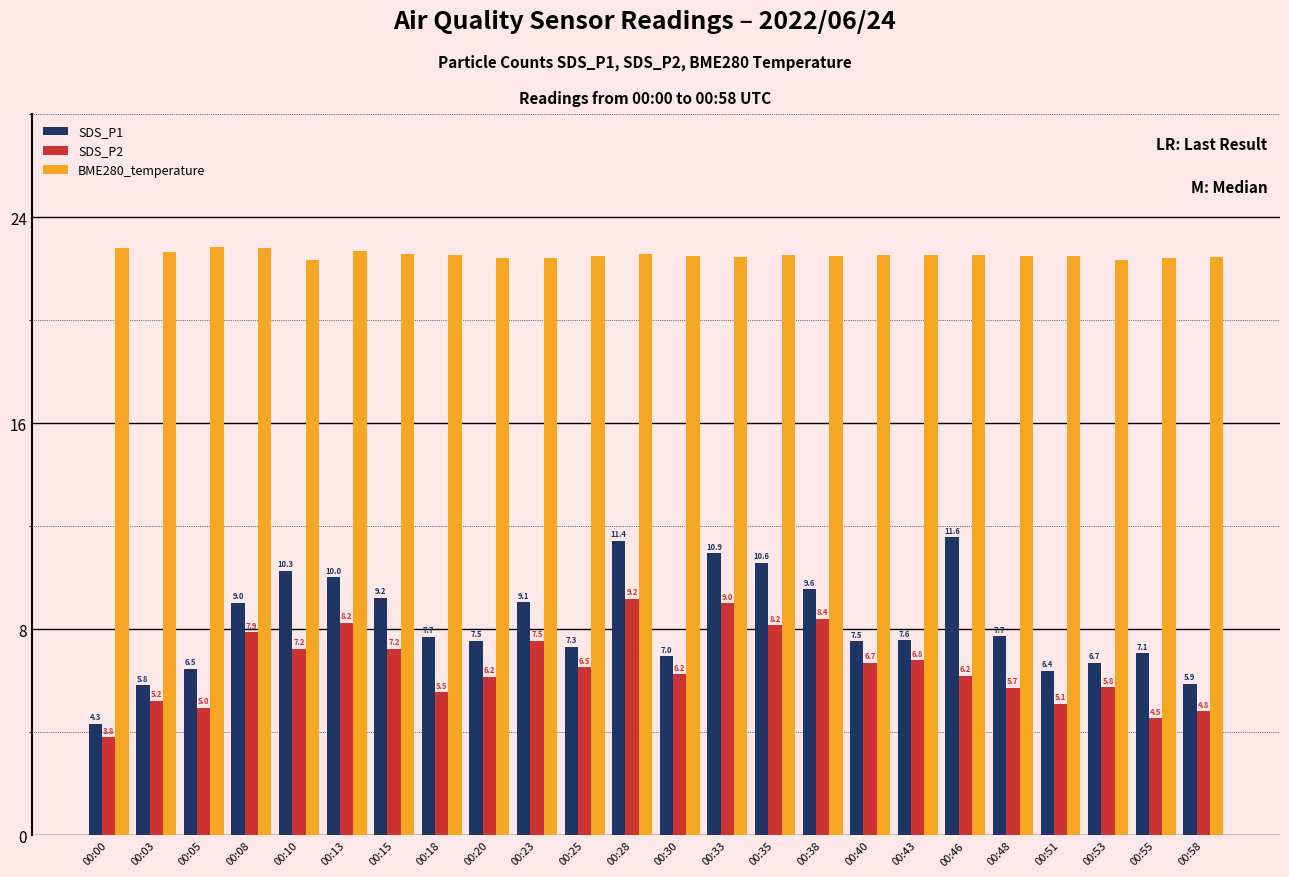

What is the maximum value shown in the chart?

22.9